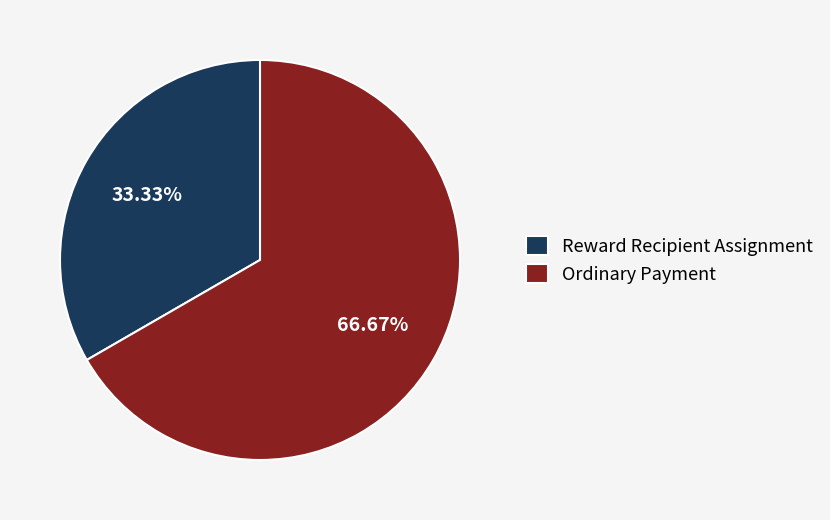

How many segments does this pie chart have?

2